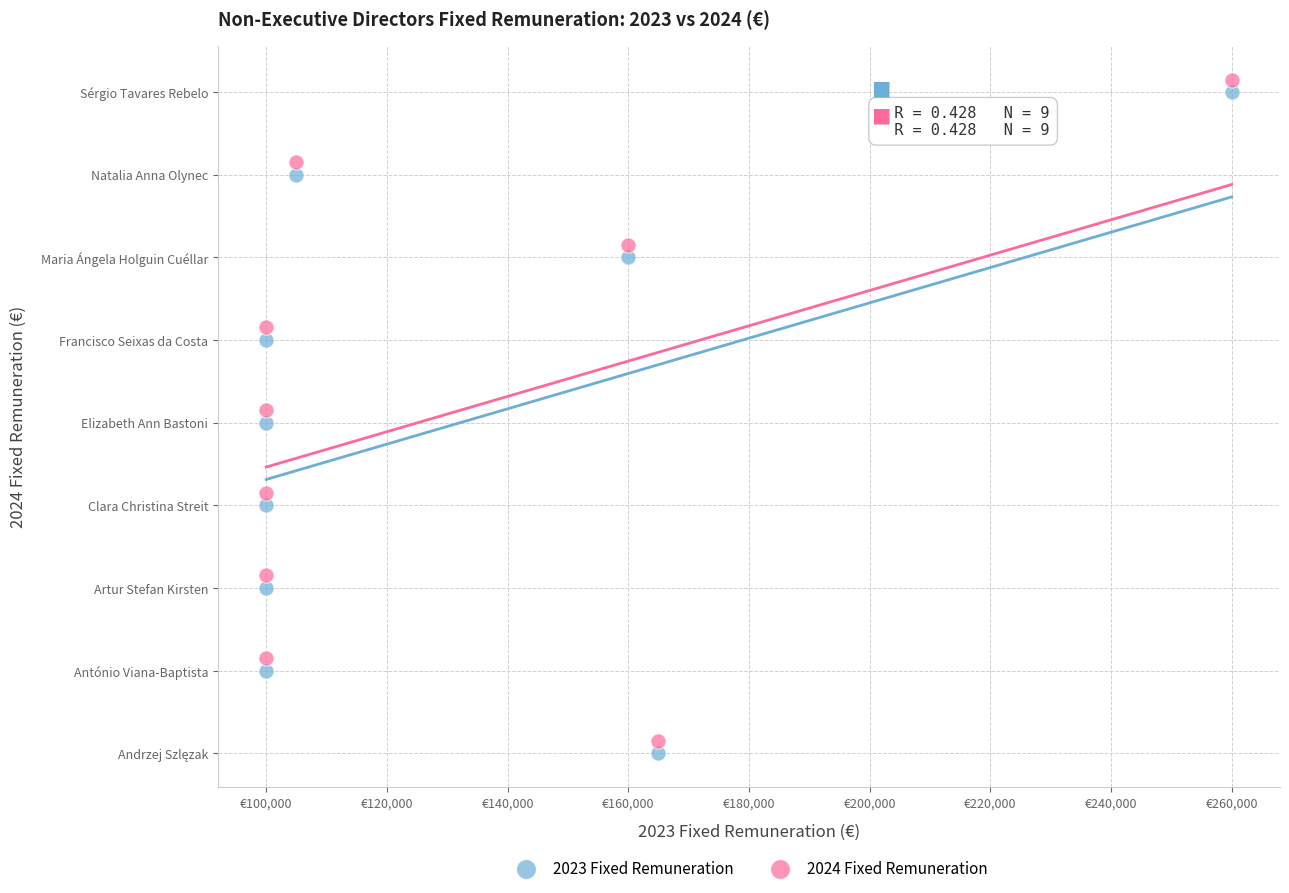

What are all the series names shown in the legend?

2023 Fixed Remuneration, 2024 Fixed Remuneration